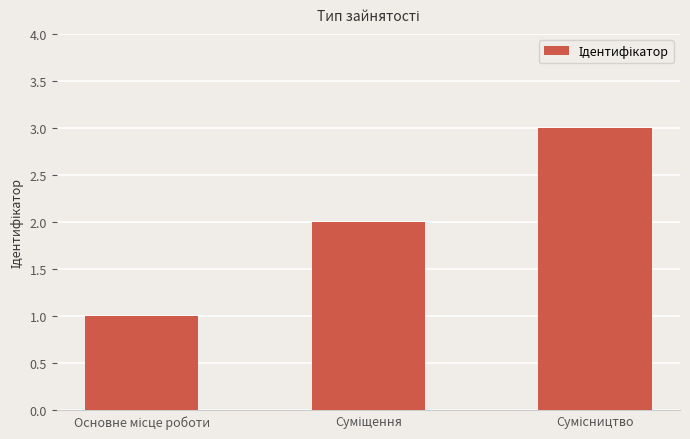

What is the maximum value shown in the chart?

3